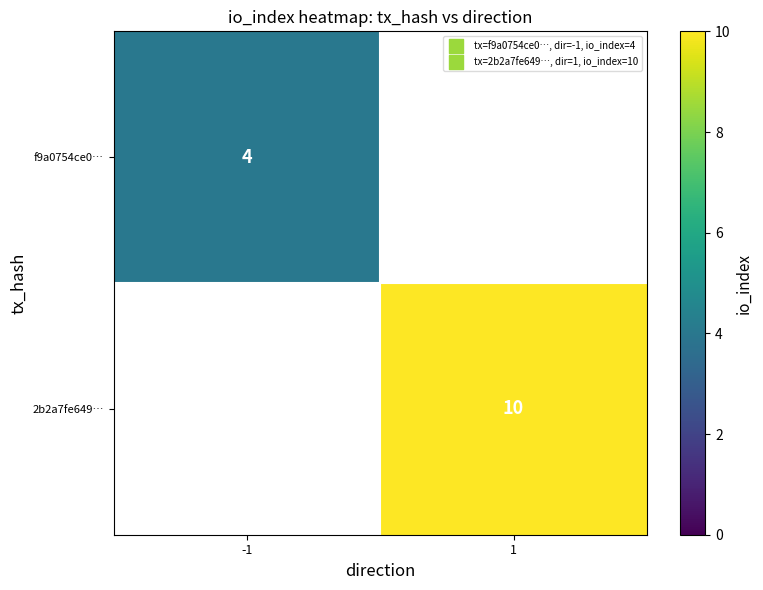

What is the smallest value displayed?

4.0